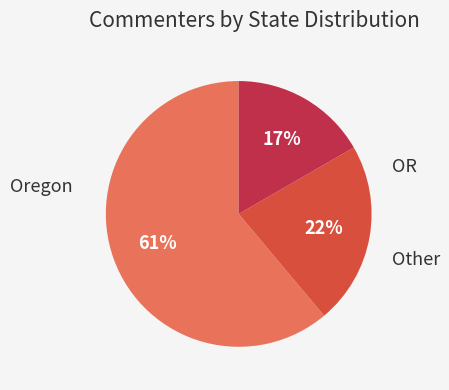

To the nearest percent, what is the difference between the largest and smallest slice percentages?

44%